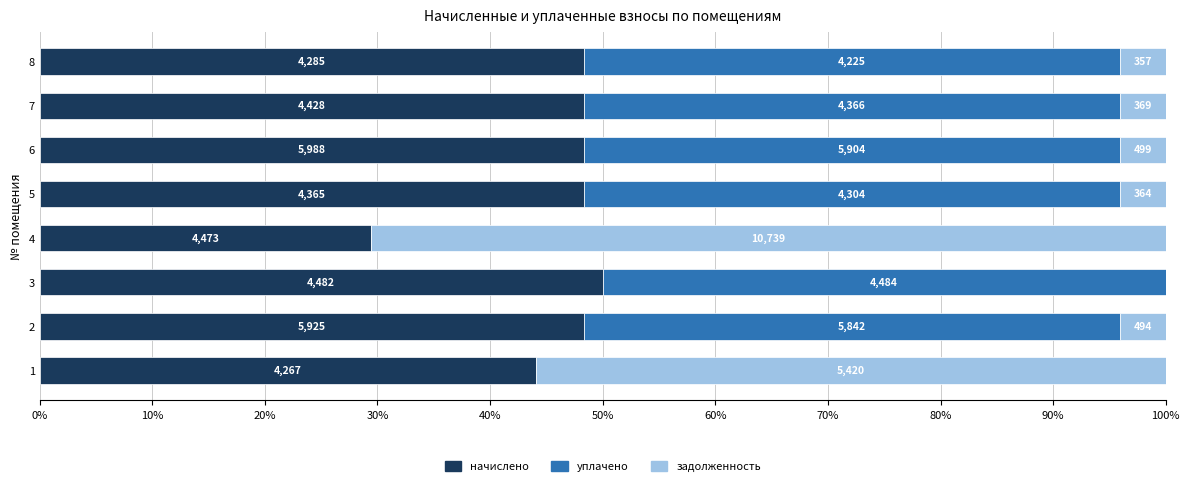

What are all the series names shown in the legend?

начислено, уплачено, задолженность